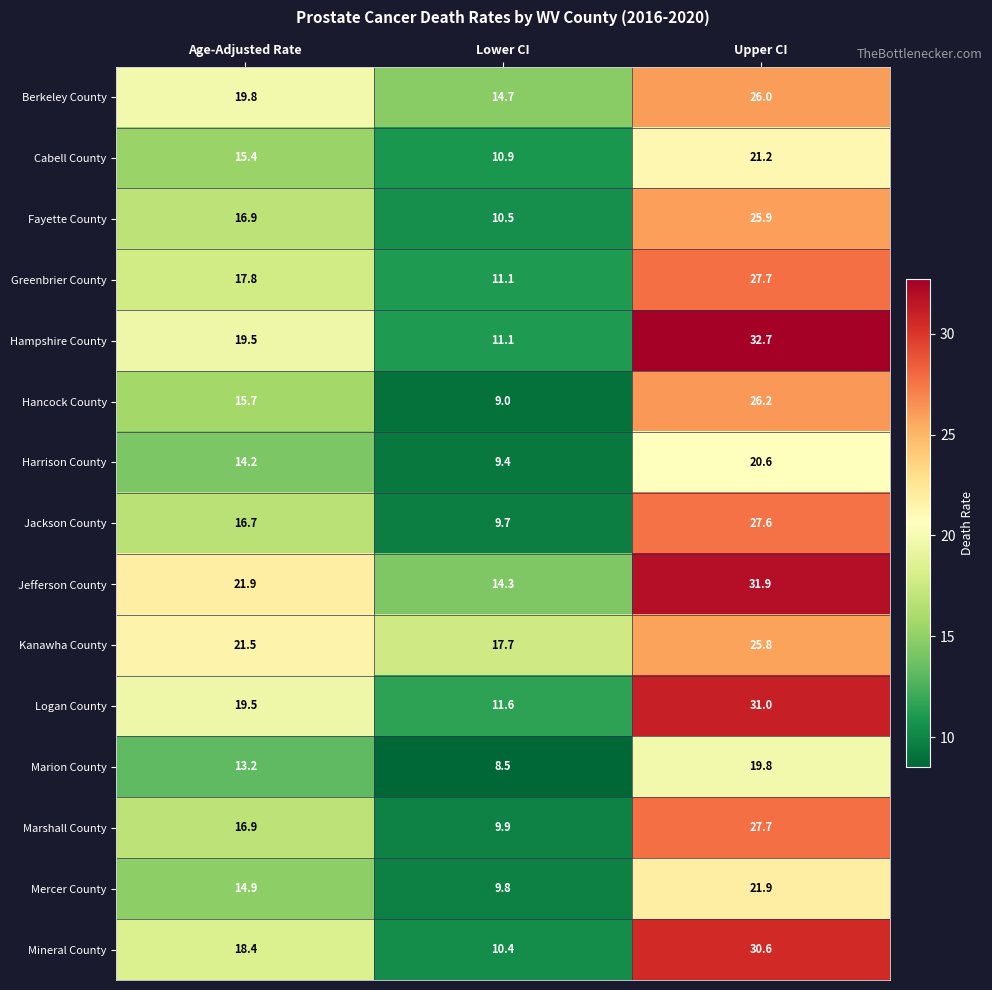

Rank the categories by Greenbrier County value from highest to lowest.

Upper CI, Age-Adjusted Rate, Lower CI